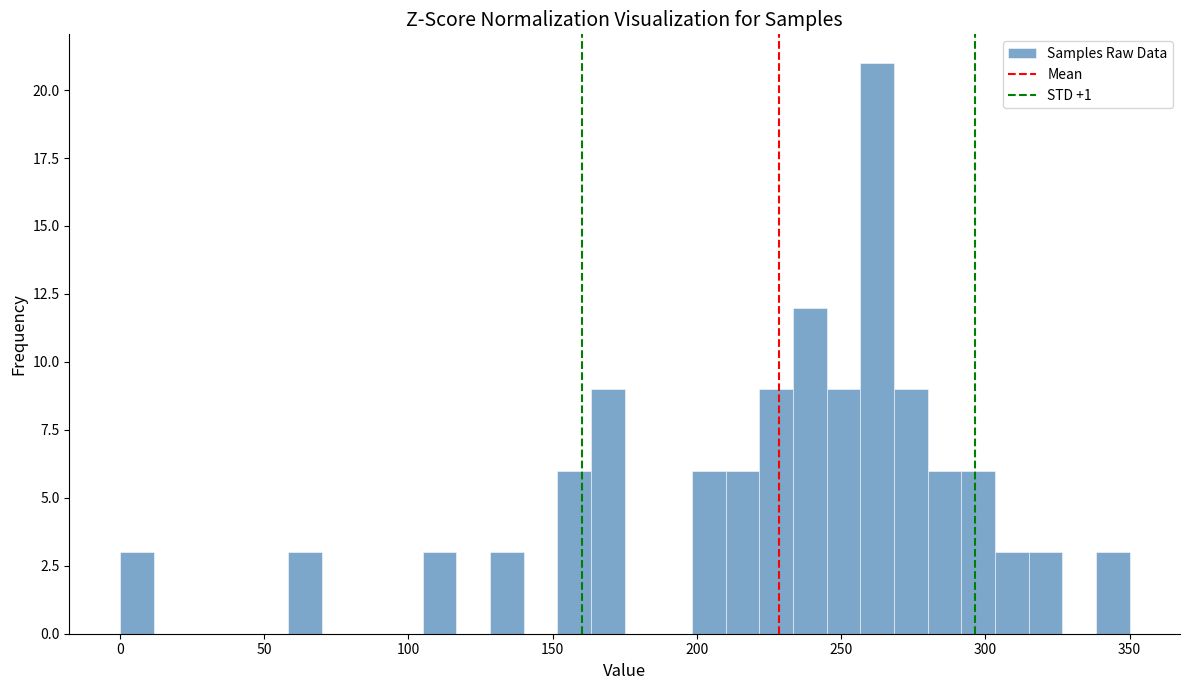

Read against the x-axis, roughly where is the centre of the tallest bar?

265